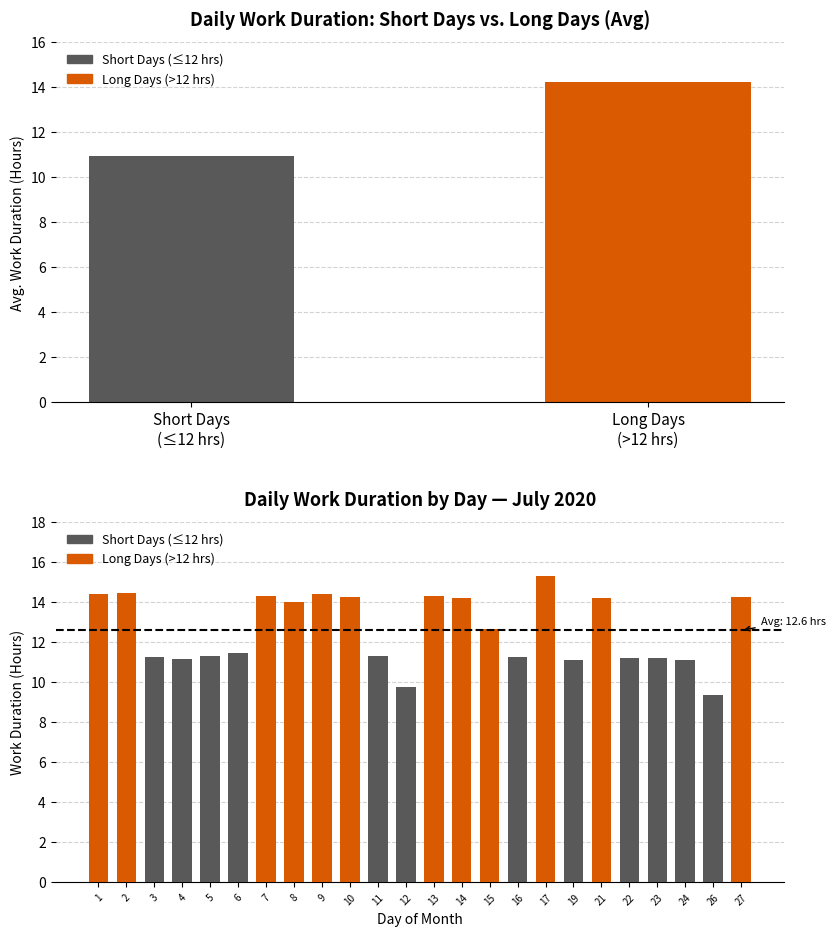

Rank the series by their maximum value, from lowest to highest.

Short Days (≤12 hrs), Long Days (>12 hrs)